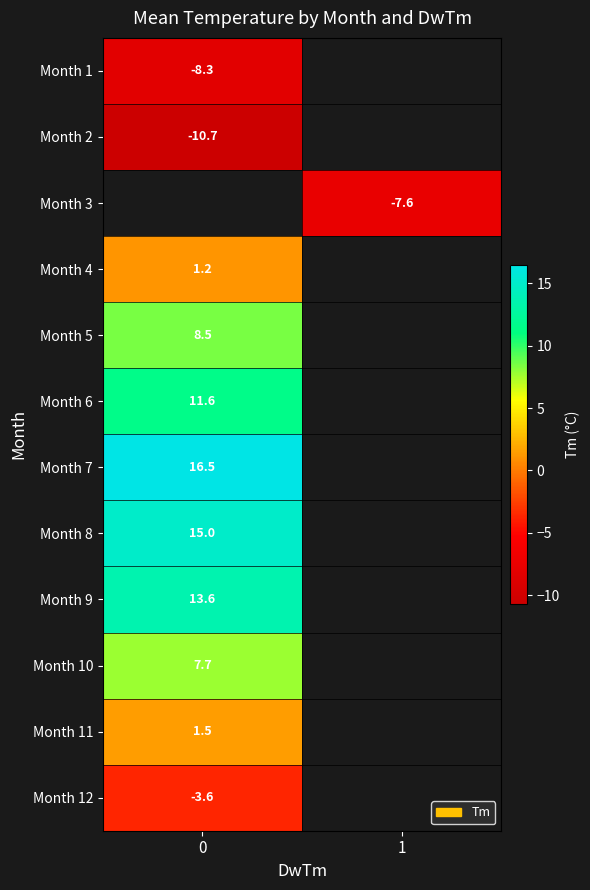

What is the minimum value shown in the chart?

-10.7